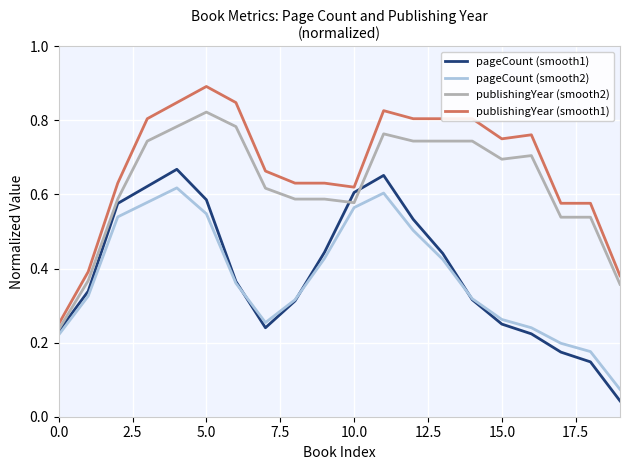

How many lines are shown in the chart?

4